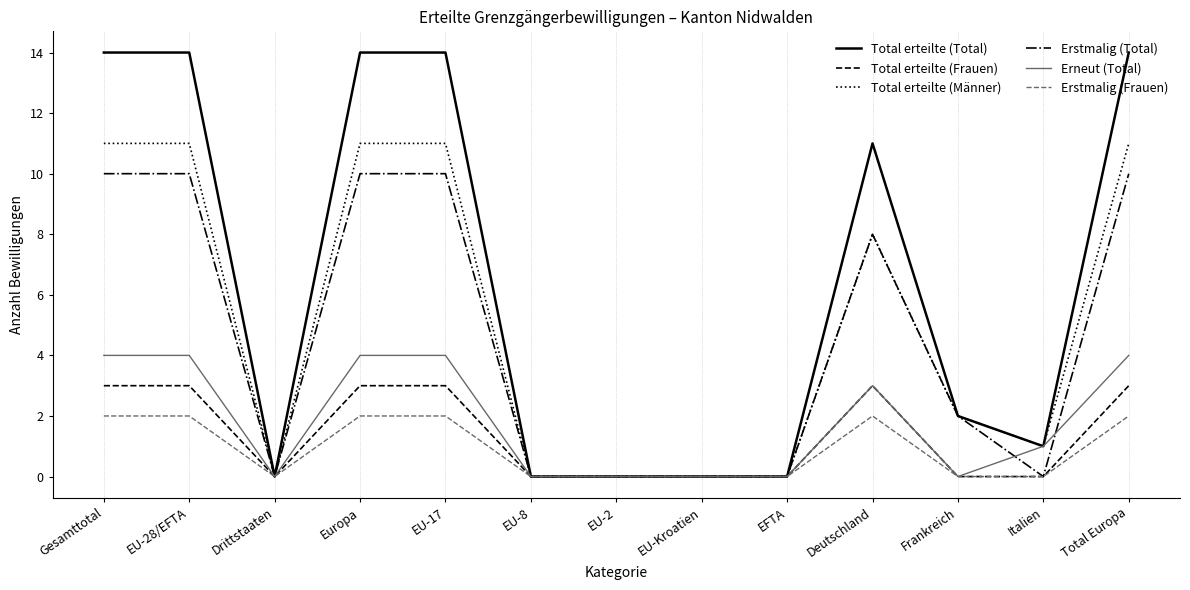

The Total erteilte (Frauen) series shows 3 at Total Europa. True or false?

True